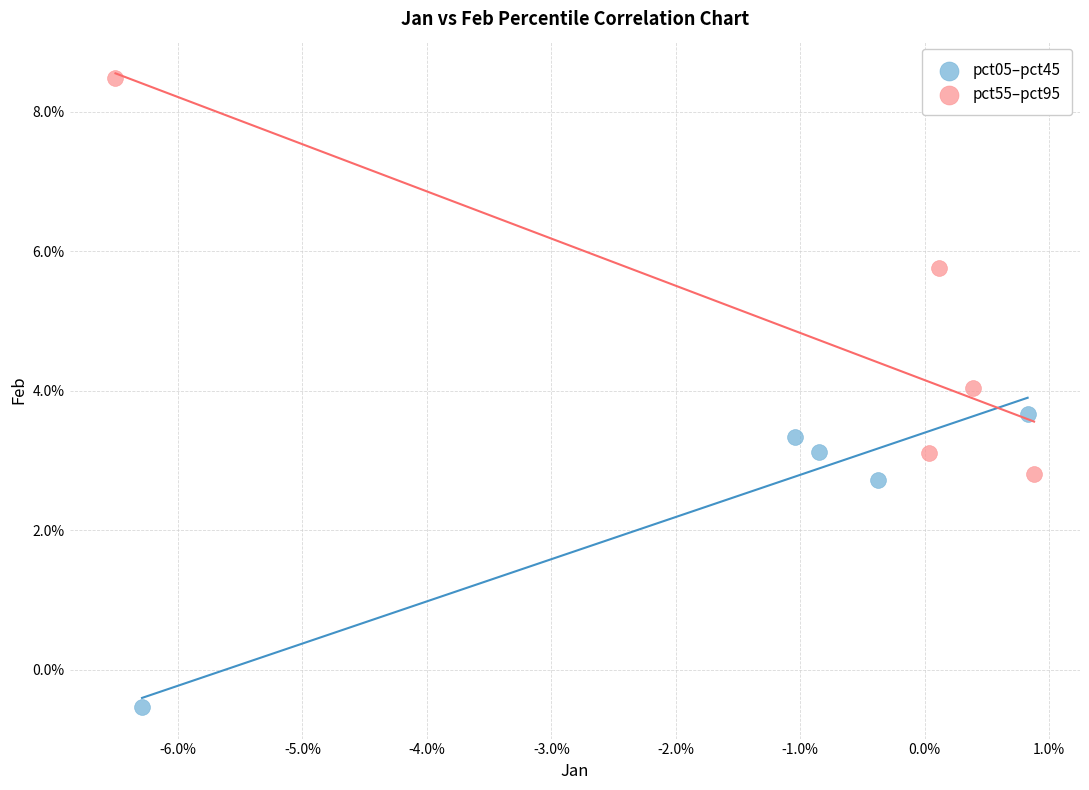

Which series has the widest spread of Y values?

pct55–pct95